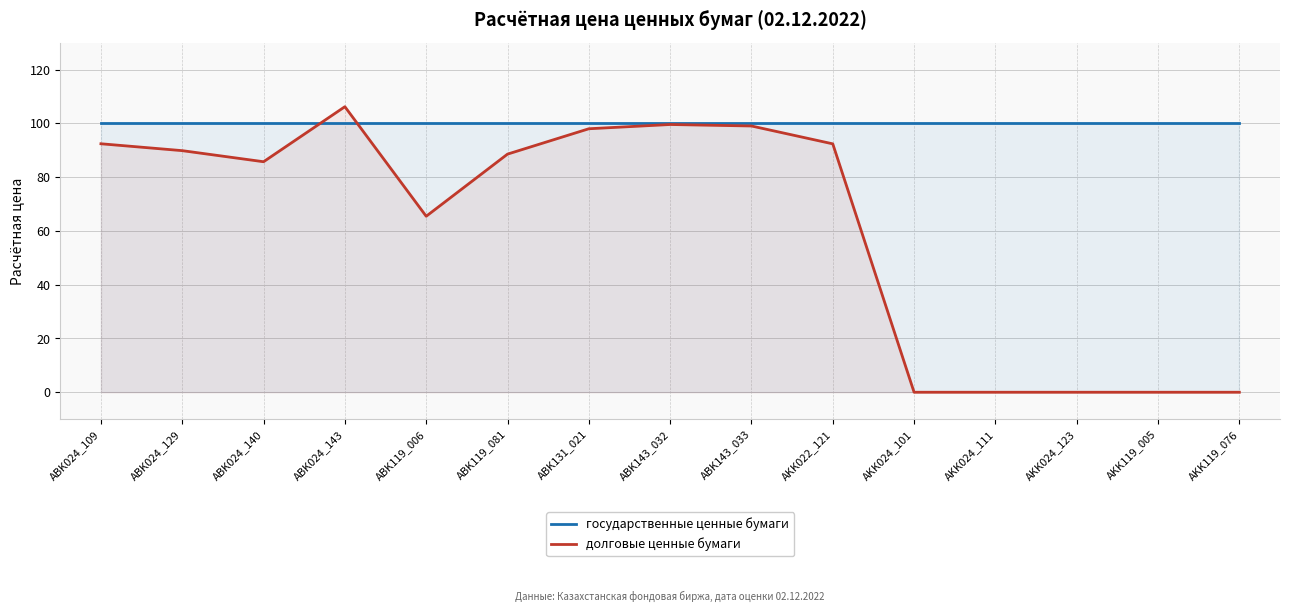

What is the sum of all государственные ценные бумаги values?

1500.0